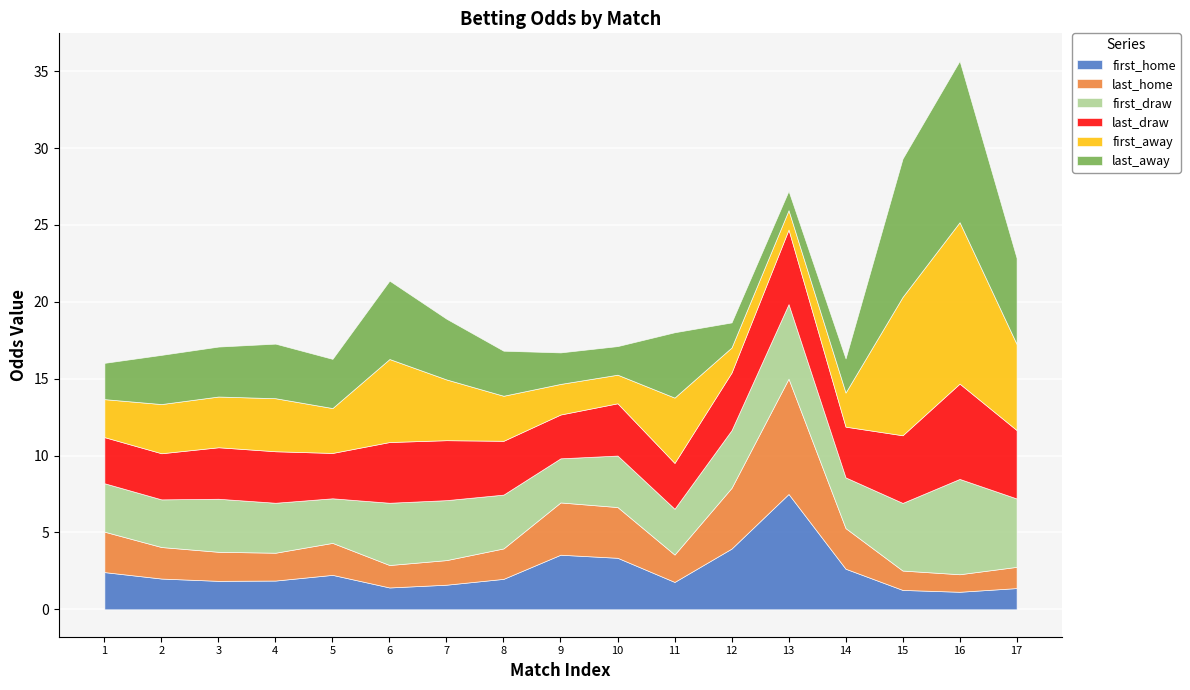

What is the difference between the first_away values at 101 and 101?

1.0